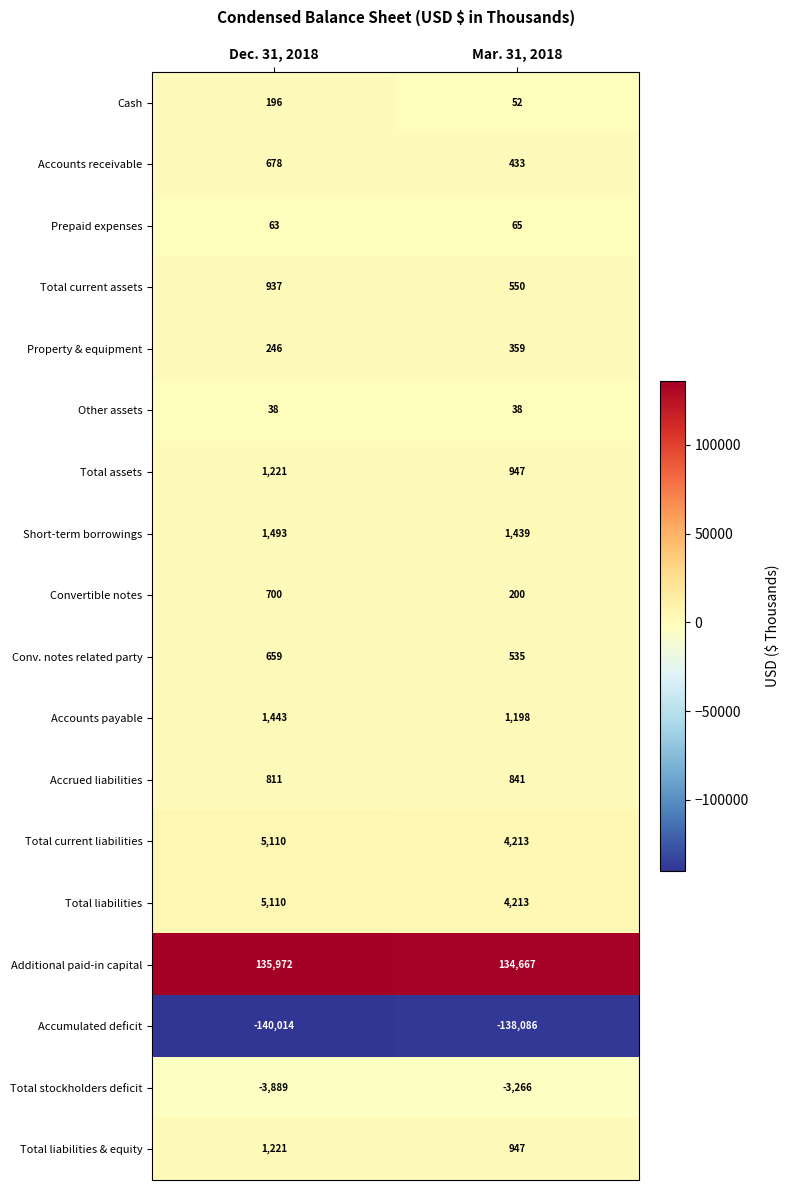

What is the sum of the Other assets values at Dec. 31, 2018 and Mar. 31, 2018?

76